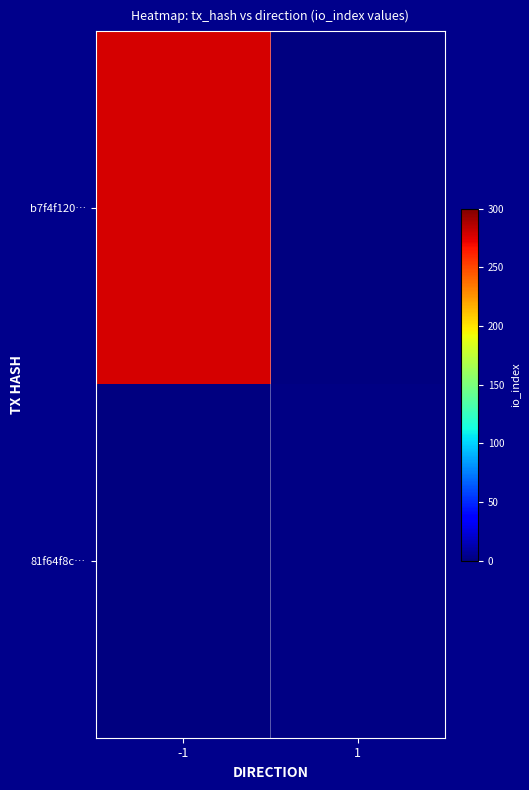

Where is b7f4f120… nearest to the value 277?

-1